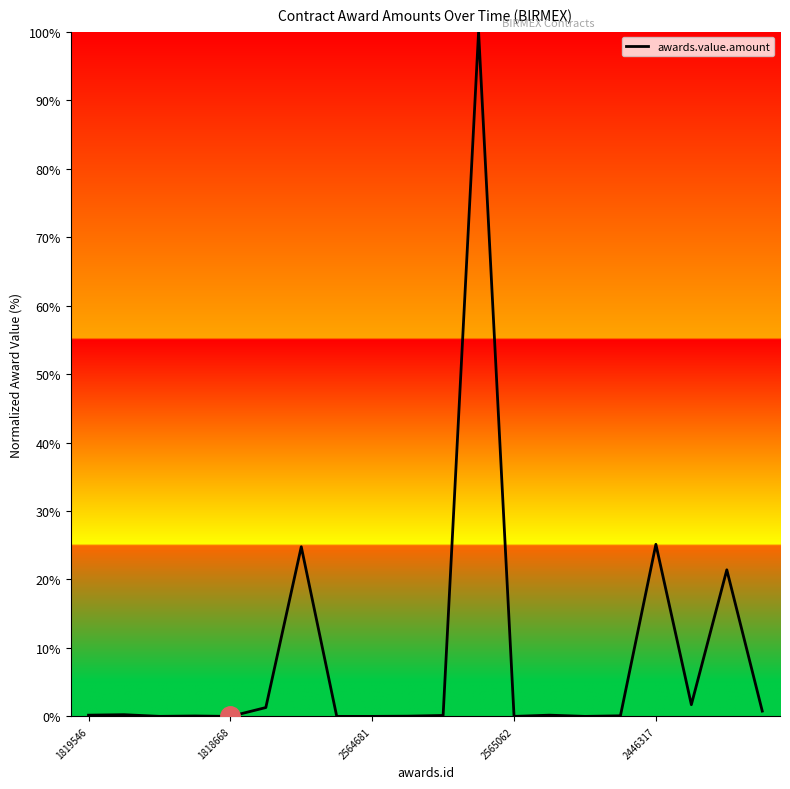

What is the maximum value shown in the chart?

100.0